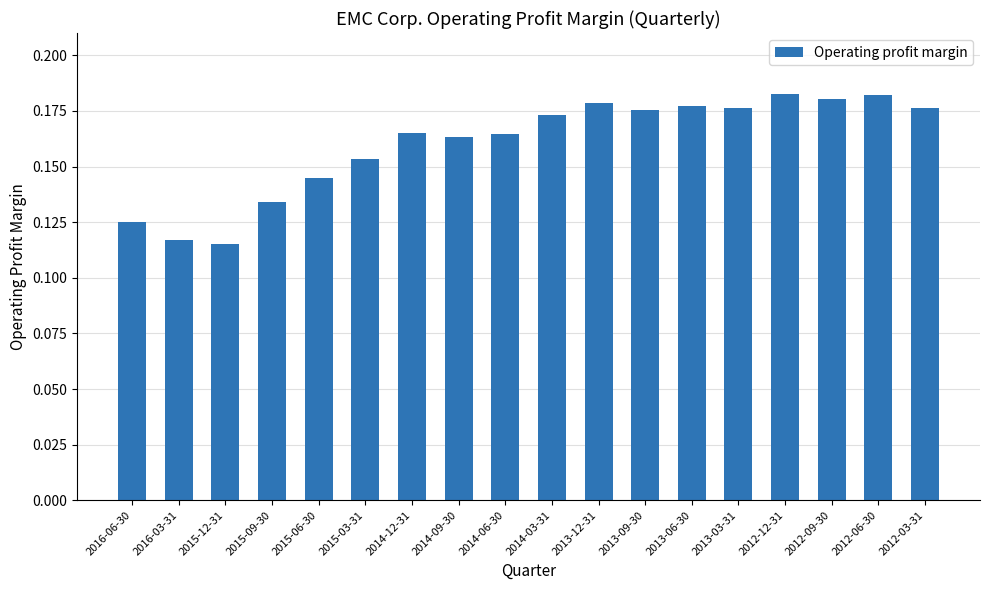

What is the sum of all values?

2.9